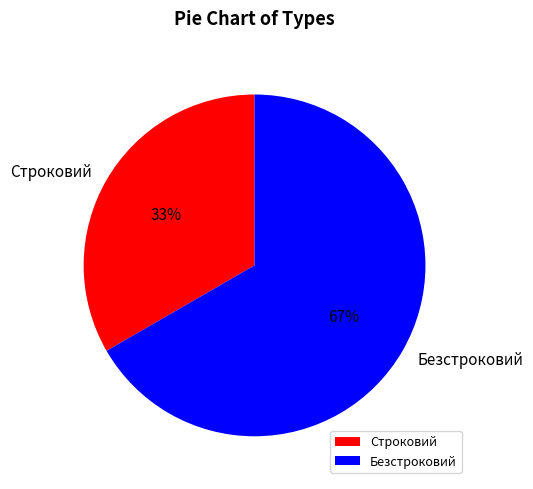

To the nearest percent, what is the average slice percentage?

50%